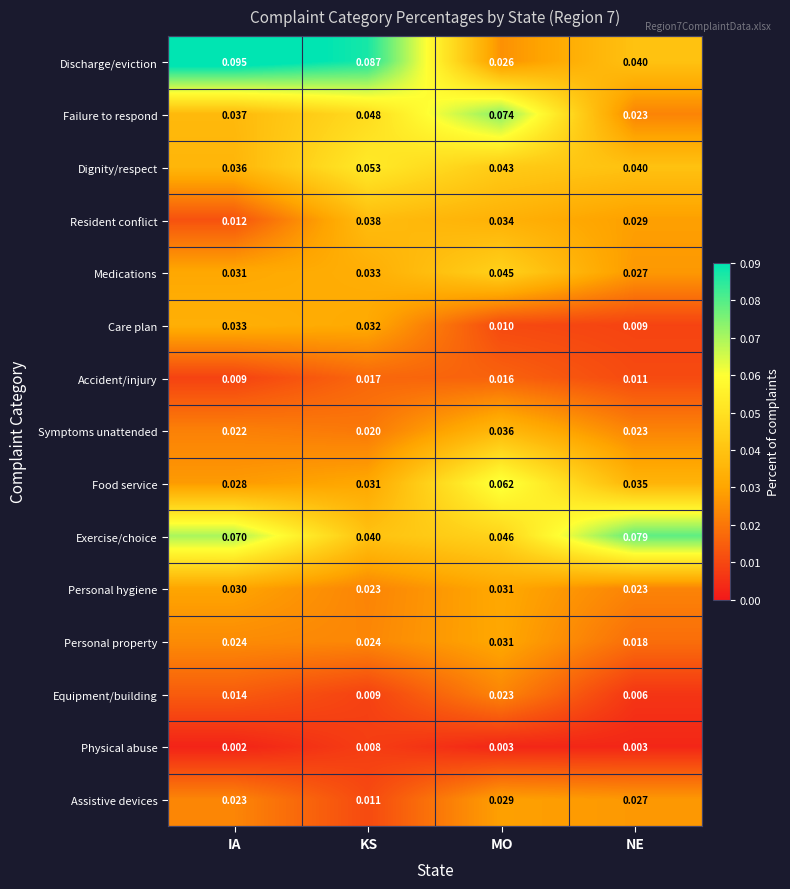

List the labels in order of Discharge/eviction value, largest first.

IA, KS, NE, MO